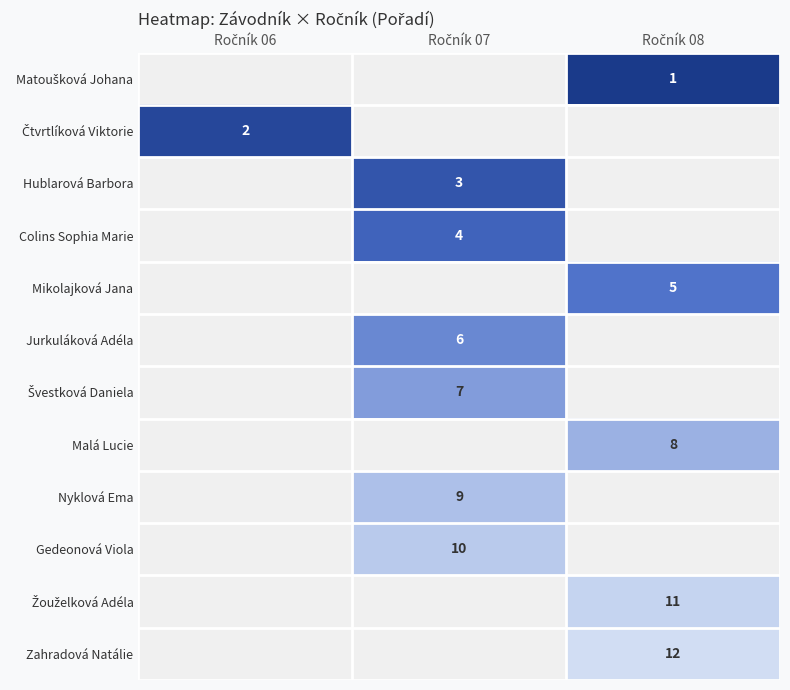

True or false: Nyklová Ema has a value of 3.3 at Ročník 07.

False